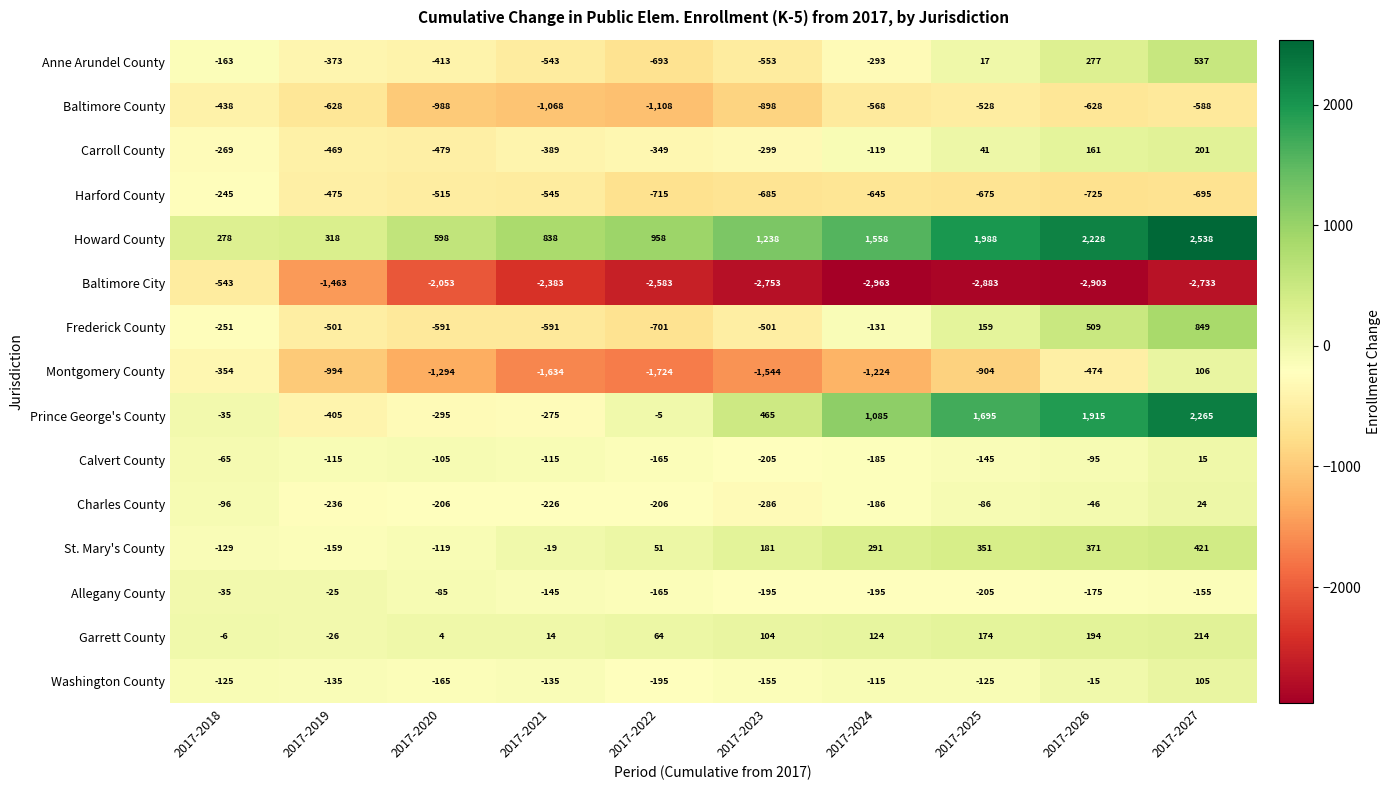

What is the difference between the second highest and minimum values in the Carroll County series?

640